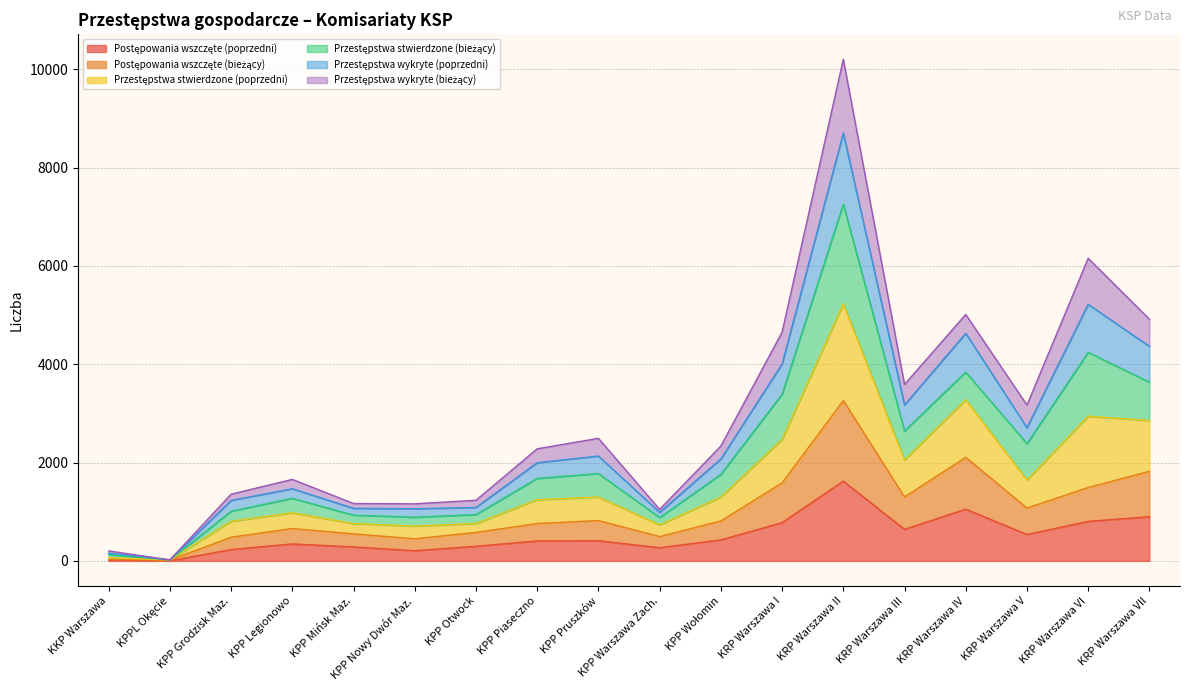

At which category is the sum across all series the highest?

KRP Warszawa II